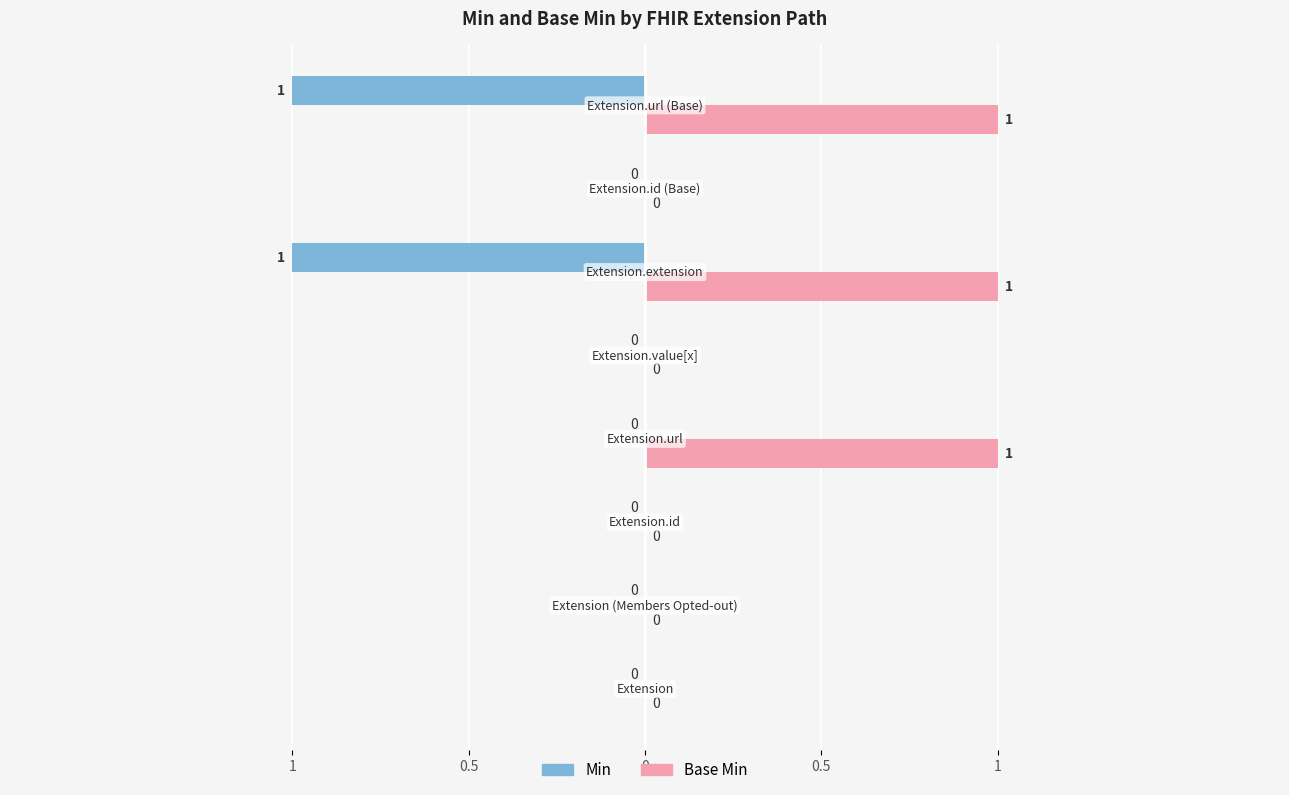

Reading left to right, list all the values displayed in this chart.

Min: 0	0	0	0	0	-1	0	-1
Base Min: 0	0	0	1	0	1	0	1